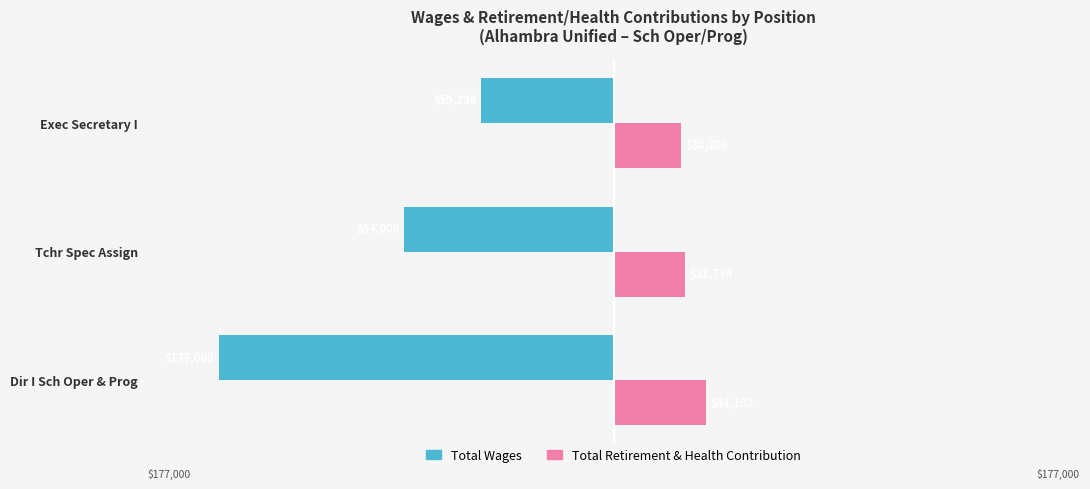

Which series has the largest range (max minus min)?

Total Wages